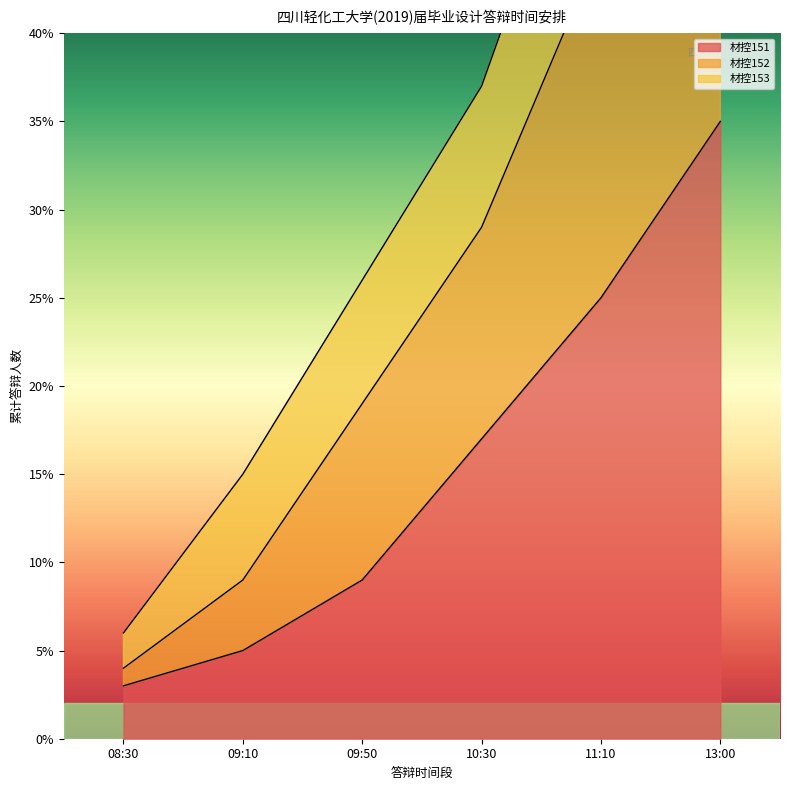

The 材控151 series shows 17 at 10:30. True or false?

True